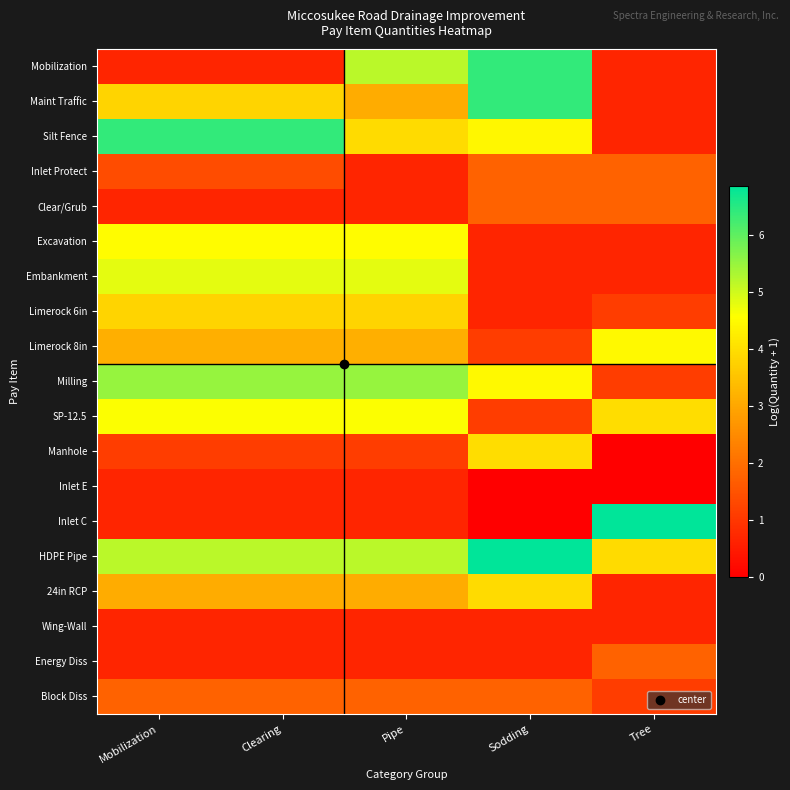

Reading left to right, list all the values displayed in this chart.

Mobilization: Mobilization=0.7	Clearing=0.7	Pipe=5.2	Sodding=6.4	Tree=0.7
Maint Traffic: Mobilization=3.8	Clearing=3.8	Pipe=3.1	Sodding=6.4	Tree=0.7
Silt Fence: Mobilization=6.4	Clearing=6.4	Pipe=3.9	Sodding=4.4	Tree=0.7
Inlet Protect: Mobilization=1.4	Clearing=1.4	Pipe=0.7	Sodding=1.8	Tree=1.8
Clear/Grub: Mobilization=0.7	Clearing=0.7	Pipe=0.7	Sodding=1.8	Tree=1.8
Excavation: Mobilization=4.5	Clearing=4.5	Pipe=4.5	Sodding=0.7	Tree=0.7
Embankment: Mobilization=4.8	Clearing=4.8	Pipe=4.8	Sodding=0.7	Tree=0.7
Limerock 6in: Mobilization=3.8	Clearing=3.8	Pipe=3.8	Sodding=0.7	Tree=1.1
Limerock 8in: Mobilization=3.1	Clearing=3.1	Pipe=3.1	Sodding=1.1	Tree=4.5
Milling: Mobilization=5.5	Clearing=5.5	Pipe=5.5	Sodding=4.5	Tree=1.1
SP-12.5: Mobilization=4.6	Clearing=4.6	Pipe=4.6	Sodding=1.1	Tree=4.0
Manhole: Mobilization=1.1	Clearing=1.1	Pipe=1.1	Sodding=4.0	Tree=0.0
Inlet E: Mobilization=0.7	Clearing=0.7	Pipe=0.7	Sodding=0.0	Tree=0.0
Inlet C: Mobilization=0.7	Clearing=0.7	Pipe=0.7	Sodding=0.0	Tree=6.9
HDPE Pipe: Mobilization=5.2	Clearing=5.2	Pipe=5.2	Sodding=6.9	Tree=3.9
24in RCP: Mobilization=3.1	Clearing=3.1	Pipe=3.1	Sodding=3.9	Tree=0.7
Wing-Wall: Mobilization=0.7	Clearing=0.7	Pipe=0.7	Sodding=0.7	Tree=0.7
Energy Diss: Mobilization=0.7	Clearing=0.7	Pipe=0.7	Sodding=0.7	Tree=1.8
Block Diss: Mobilization=1.8	Clearing=1.8	Pipe=1.8	Sodding=1.8	Tree=1.1